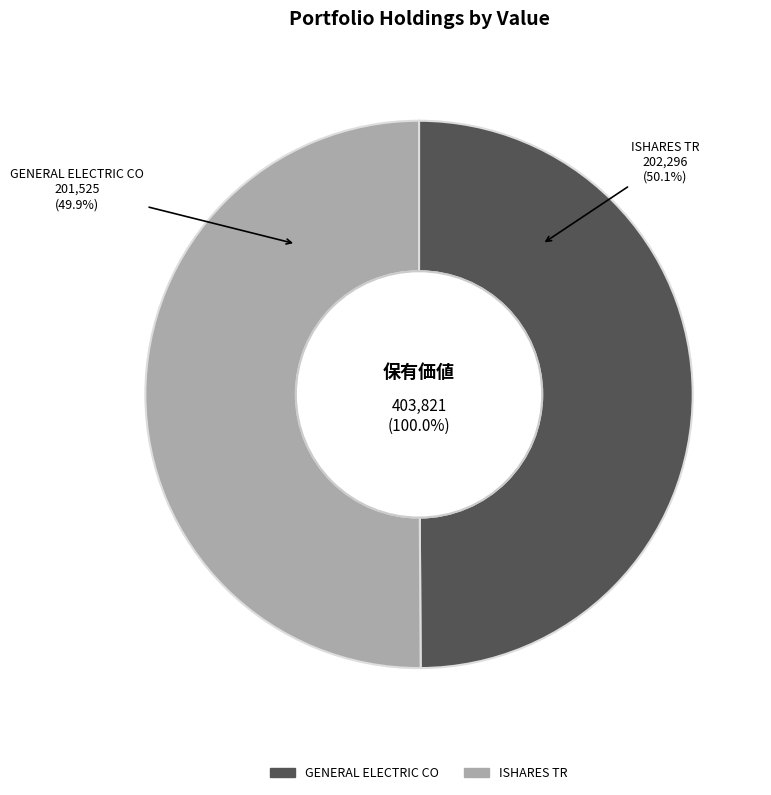

Count the number of slices in the pie.

2